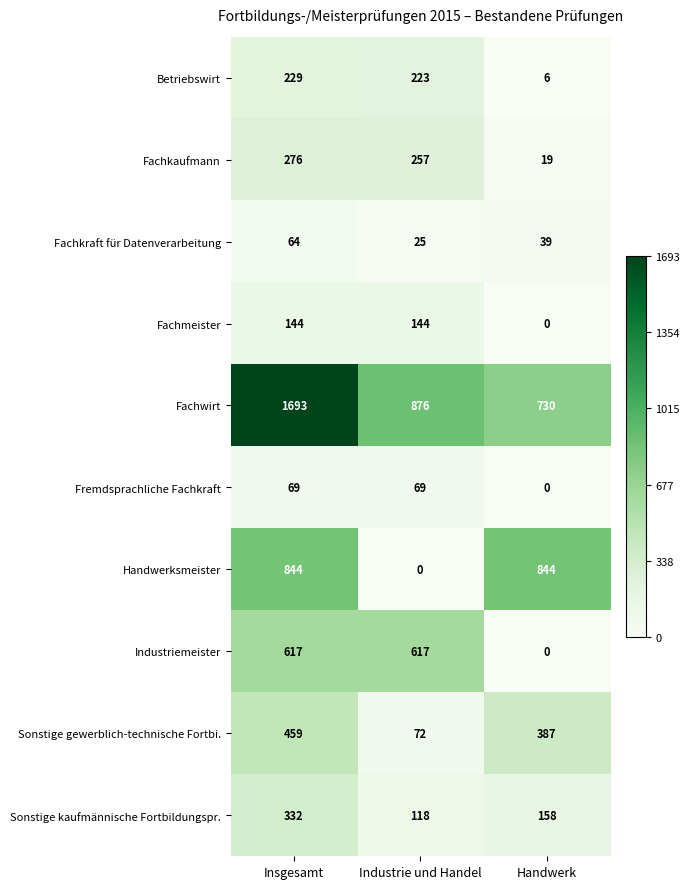

The value of Fachwirt at Handwerk is 1009. True or false?

False